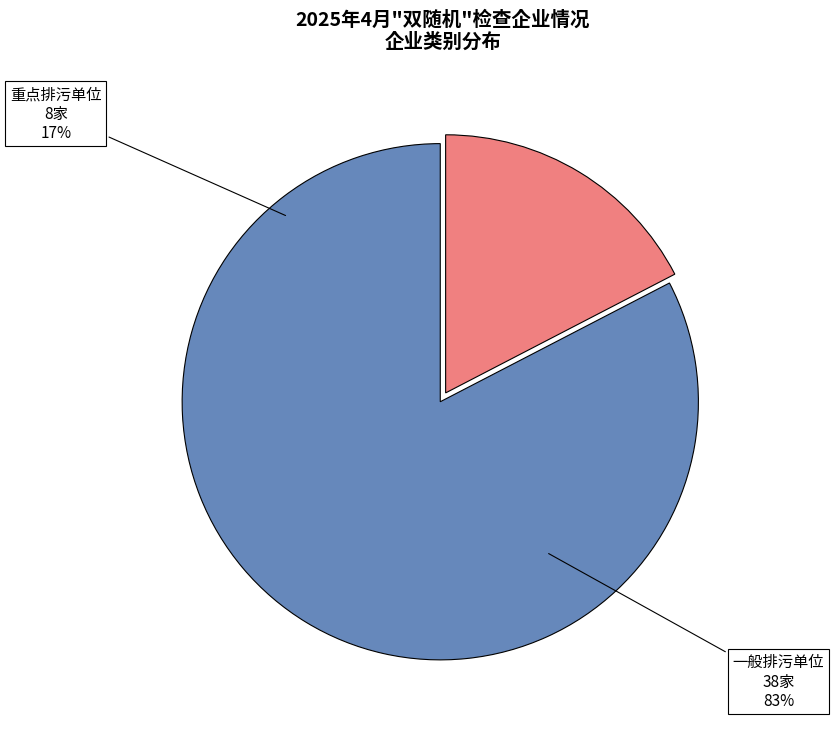

What is the smallest slice in the pie chart?

重点排污单位